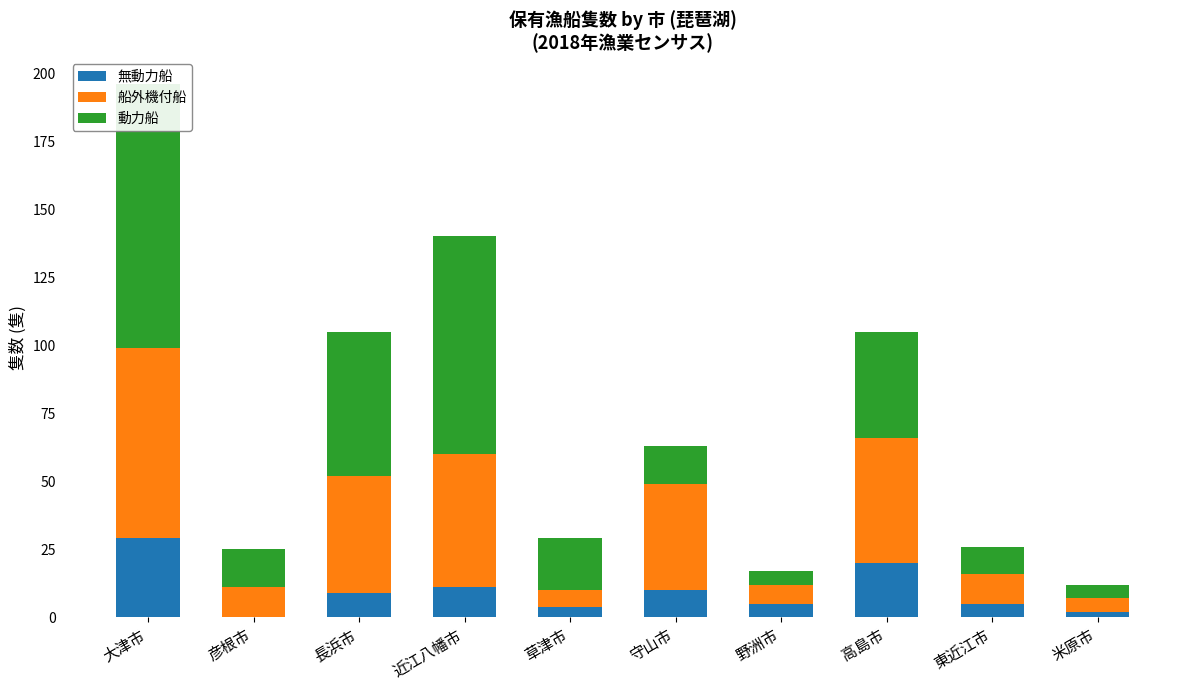

Rank the categories by 船外機付船 value from lowest to highest.

米原市, 草津市, 野洲市, 彦根市, 東近江市, 守山市, 長浜市, 高島市, 近江八幡市, 大津市